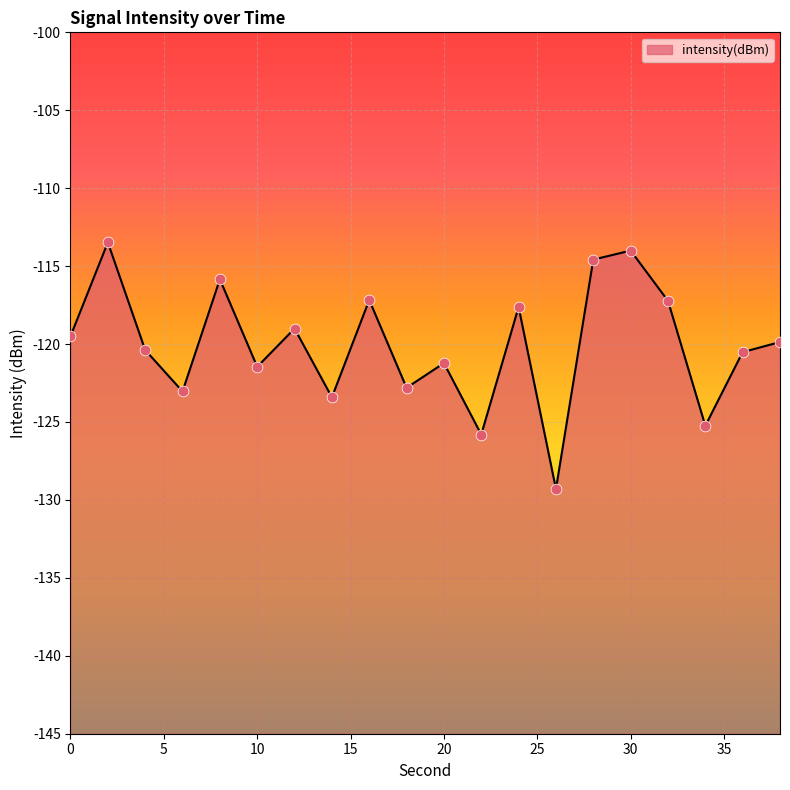

What is the change in value from 8 to 16?

-1.3